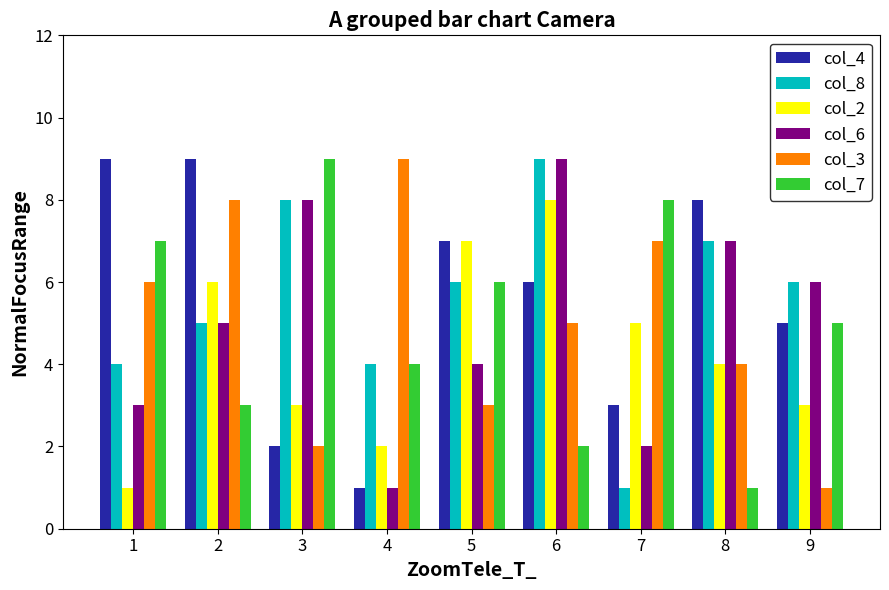

Reading left to right, extract all data points from this chart.

col_4: 1=9	2=9	3=2	4=1	5=7	6=6	7=3	8=8	9=5
col_8: 1=4	2=5	3=8	4=4	5=6	6=9	7=1	8=7	9=6
col_2: 1=1	2=6	3=3	4=2	5=7	6=8	7=5	8=4	9=3
col_6: 1=3	2=5	3=8	4=1	5=4	6=9	7=2	8=7	9=6
col_3: 1=6	2=8	3=2	4=9	5=3	6=5	7=7	8=4	9=1
col_7: 1=7	2=3	3=9	4=4	5=6	6=2	7=8	8=1	9=5